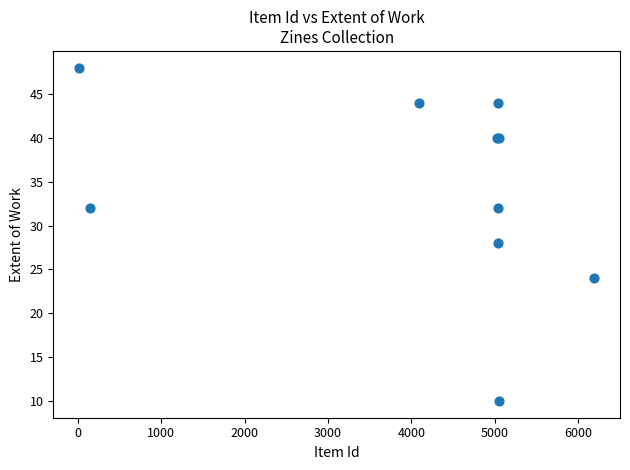

What Y value in the scatter plot is closest to 29?

28